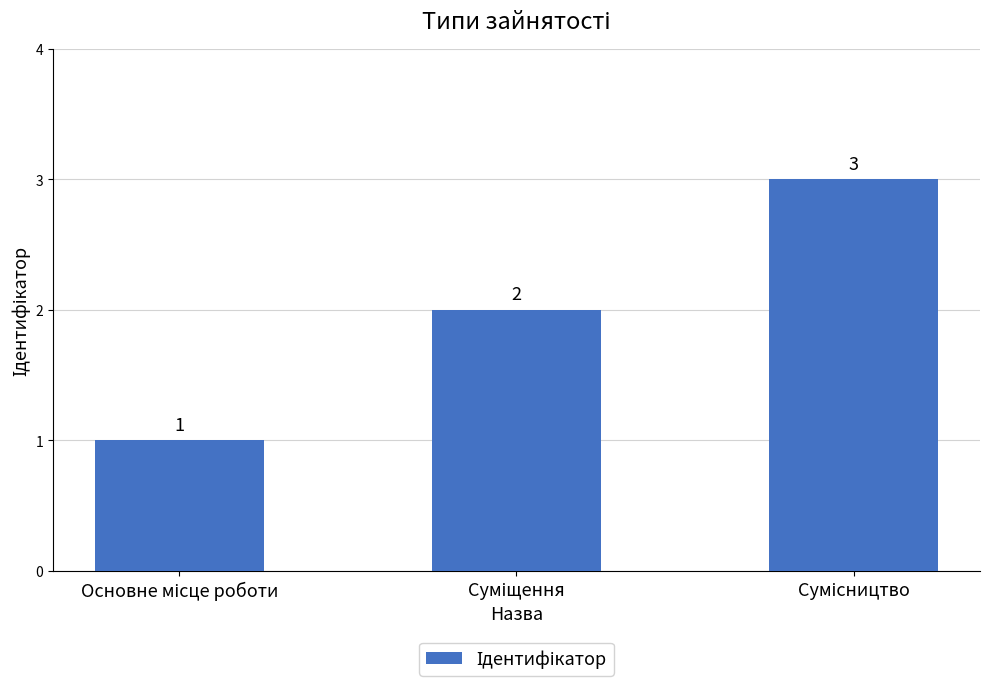

How many distinct data groups are displayed?

1